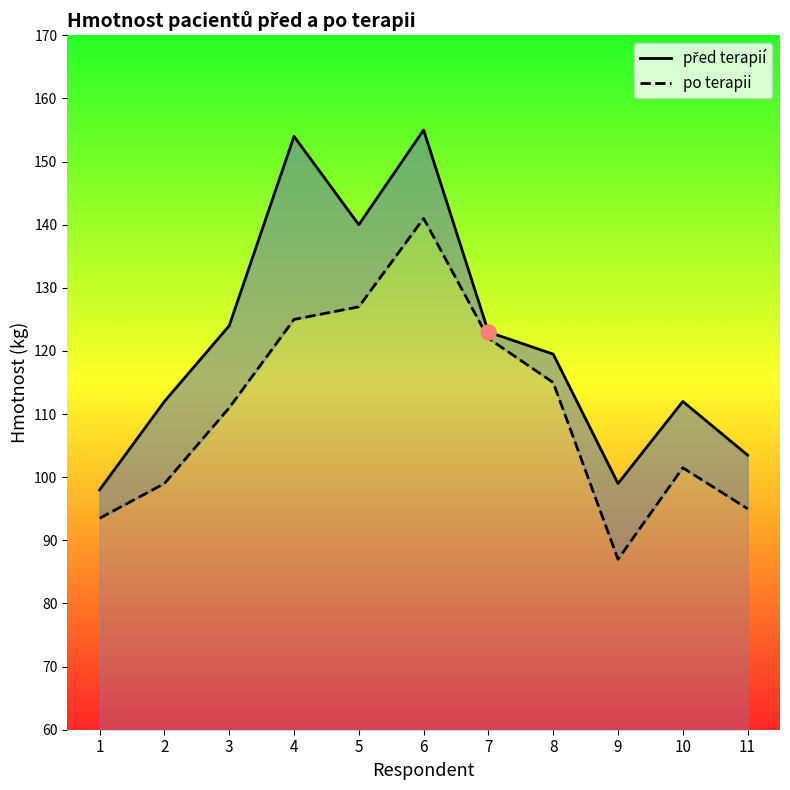

Which series contains the lowest Y value?

po terapii